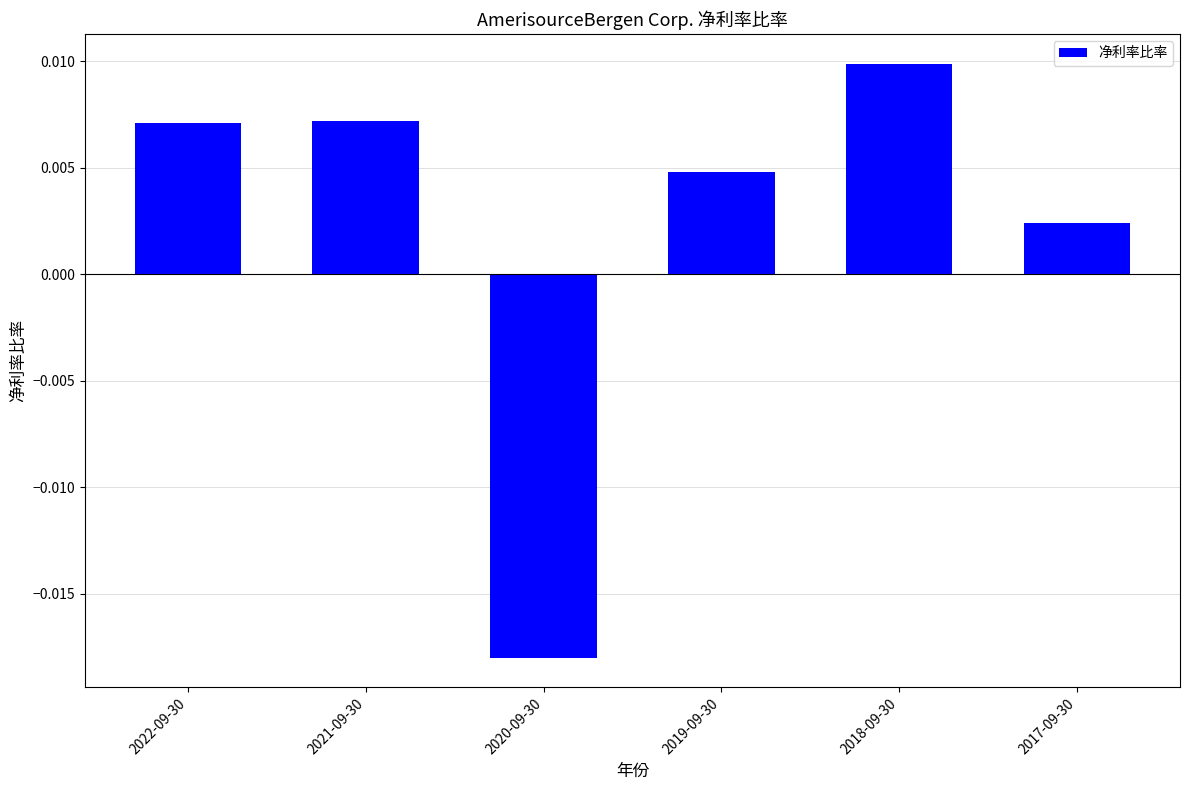

Which category has the lowest value across all series?

2020-09-30